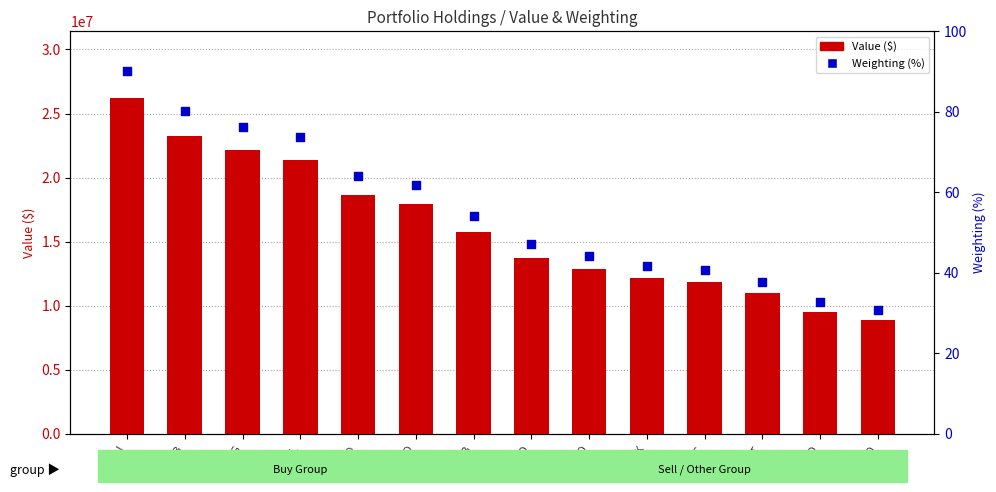

Which series reaches the maximum Y coordinate?

Value ($)